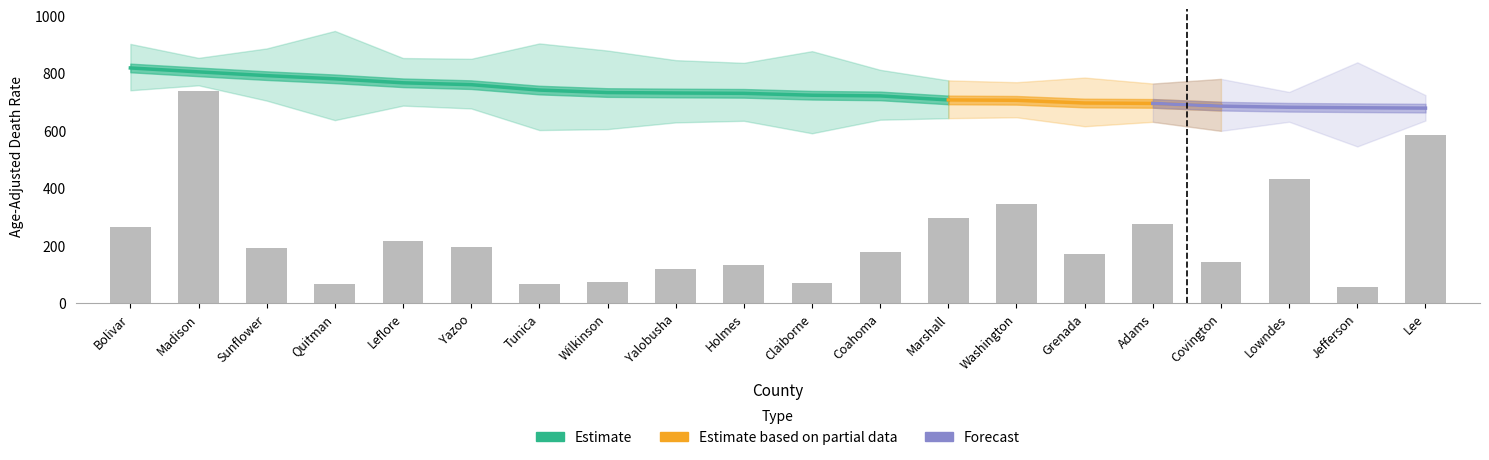

Reading left to right, extract all data points from this chart.

rate: rate=817.3	lower_ci=803.7	upper_ci=790.6	avg_count=779.5	4=765.7	5=759.2	6=740.4	7=731.8	8=730.2	9=729.1	10=722.5	11=720.1	12=706.1	13=704.8	14=695.4	15=694.1	16=684.5	17=680.6	18=679.0	19=677.6
lower_ci: rate=739.6	lower_ci=756.9	upper_ci=703.7	avg_count=635.8	4=686.3	5=676.4	6=601.3	7=604.6	8=627.9	9=633.5	10=590.1	11=637.3	12=642.6	13=645.7	14=614.5	15=629.9	16=598.5	17=630.2	18=544.3	19=634.4
upper_ci: rate=900.9	lower_ci=852.4	upper_ci=885.2	avg_count=946.0	4=851.8	5=849.2	6=902.6	7=877.9	8=844.5	9=835.1	10=875.7	11=810.8	12=774.1	13=767.7	14=783.9	15=763.2	16=779.3	17=733.9	18=836.9	19=722.9
avg_count: rate=85.0	lower_ci=237.0	upper_ci=62.0	avg_count=21.0	4=70.0	5=63.0	6=21.0	7=24.0	8=38.0	9=43.0	10=22.0	11=57.0	12=95.0	13=111.0	14=55.0	15=88.0	16=46.0	17=139.0	18=18.0	19=188.0